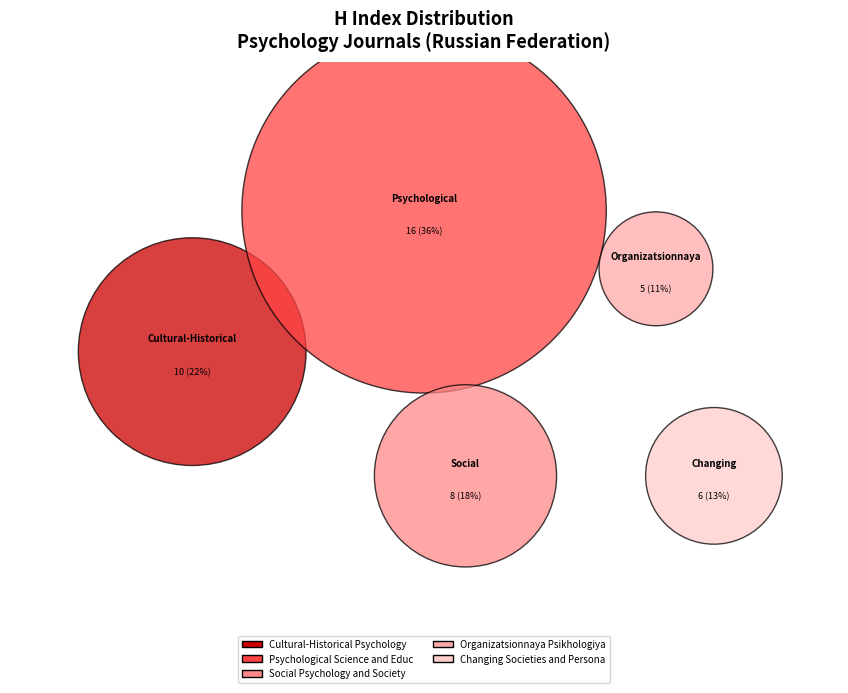

To the nearest percent, what portion does Psychological Science and Education represent?

36%